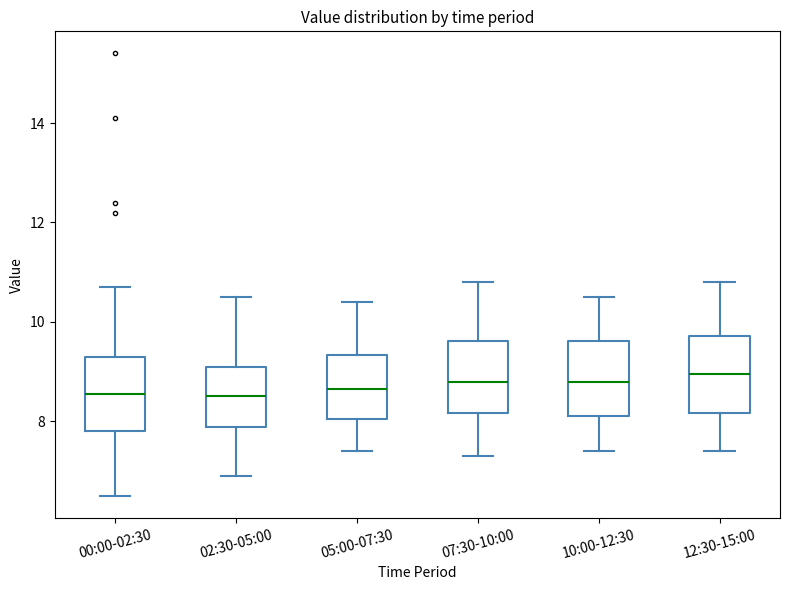

Reading left to right, read every box against the y-axis: the position of its median line, the range the box covers, and the ends of its whiskers. The values are not printed on the chart, so give them approximately, as read against the axis.

00:00-02:30: median 8.6, box 7.8 to 9.4, whiskers 6.6 to 10.8
02:30-05:00: median 8.6, box 7.8 to 9.2, whiskers 7.0 to 10.6
05:00-07:30: median 8.6, box 8.0 to 9.4, whiskers 7.4 to 10.4
07:30-10:00: median 8.8, box 8.2 to 9.6, whiskers 7.4 to 10.8
10:00-12:30: median 8.8, box 8.2 to 9.6, whiskers 7.4 to 10.6
12:30-15:00: median 9.0, box 8.2 to 9.8, whiskers 7.4 to 10.8